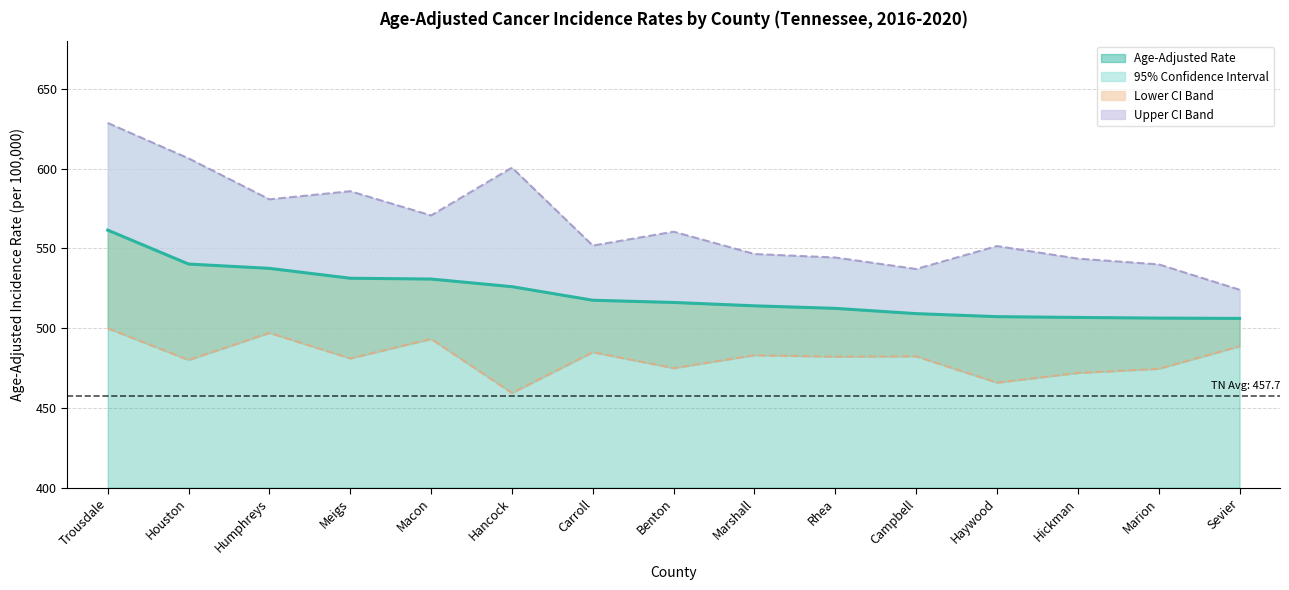

Which series changed the most between Benton and Sevier?

Upper 95% CI